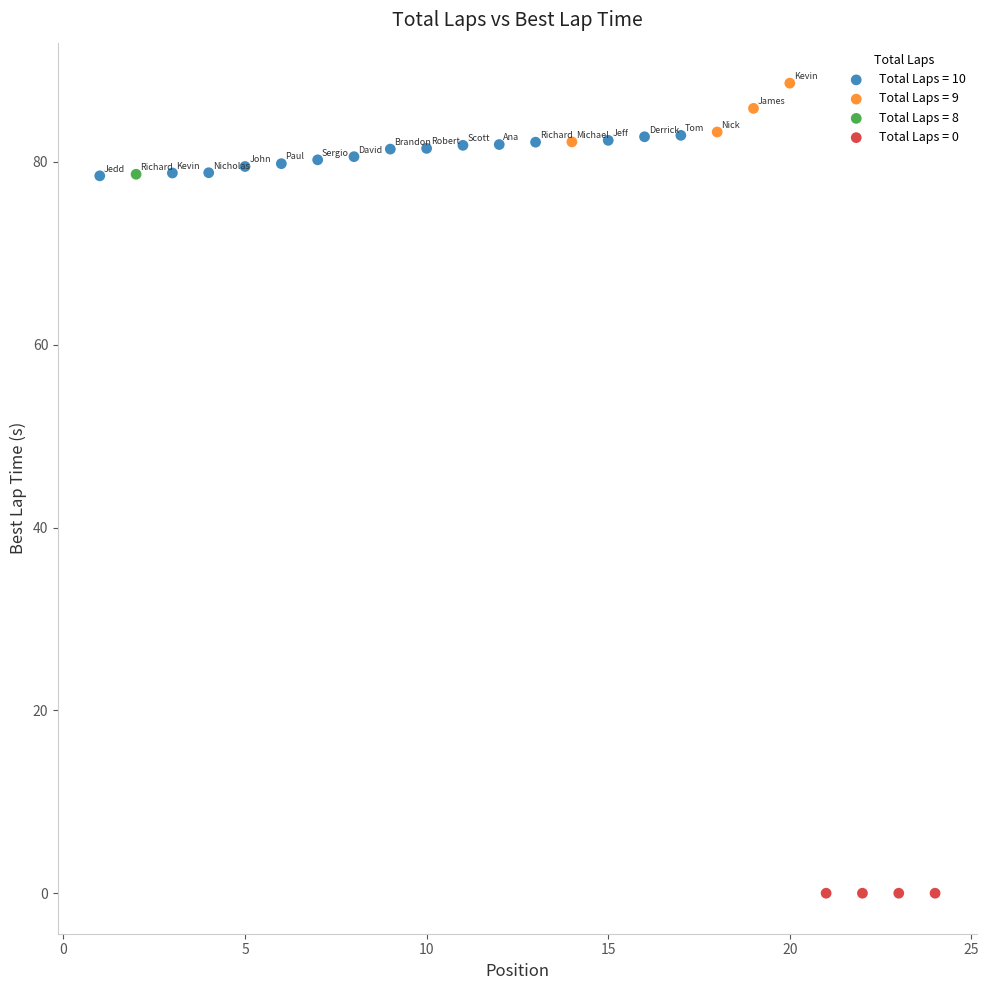

What are all the series names shown in the legend?

Total Laps = 10, Total Laps = 9, Total Laps = 8, Total Laps = 0